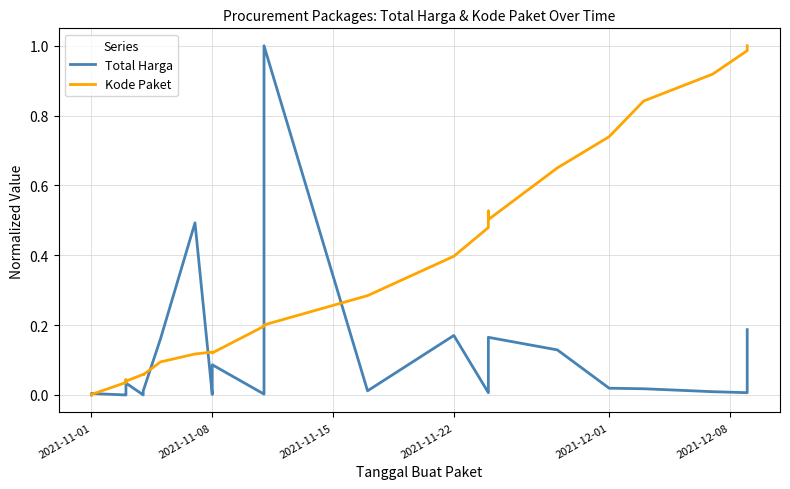

In Total Harga, how many points are lower than both neighbors (excluding endpoints)?

7